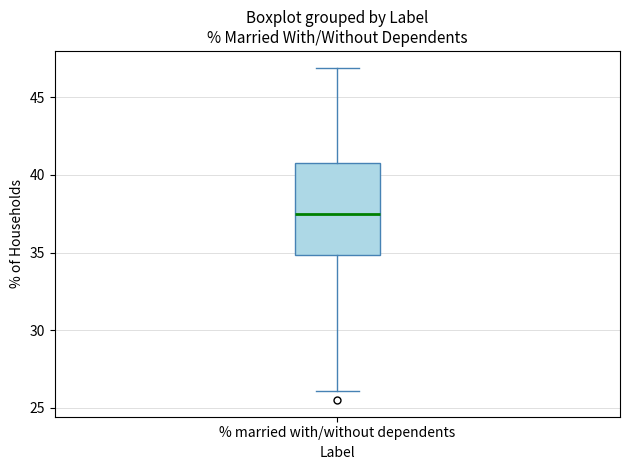

Read this box plot against the y-axis: the position of the median line, the range covered by the box, and the ends of both whiskers. The values are not printed on the chart, so give them approximately, as read against the axis.

median 37.5, box 35.0 to 41.0, whiskers 26.0 to 47.0